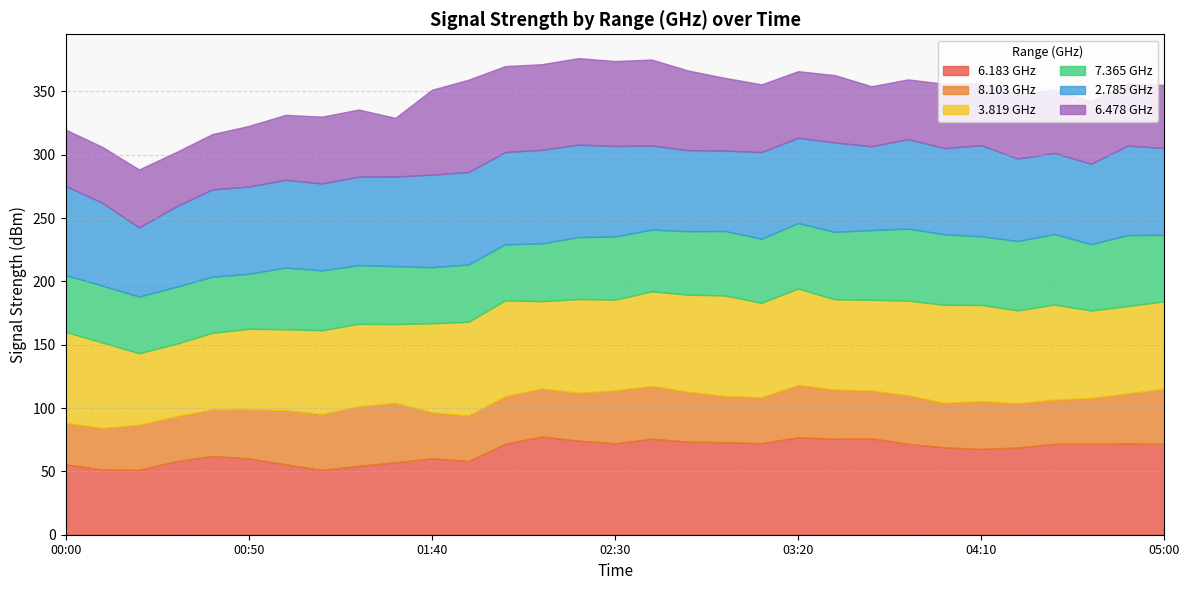

How many lines are shown in the chart?

6